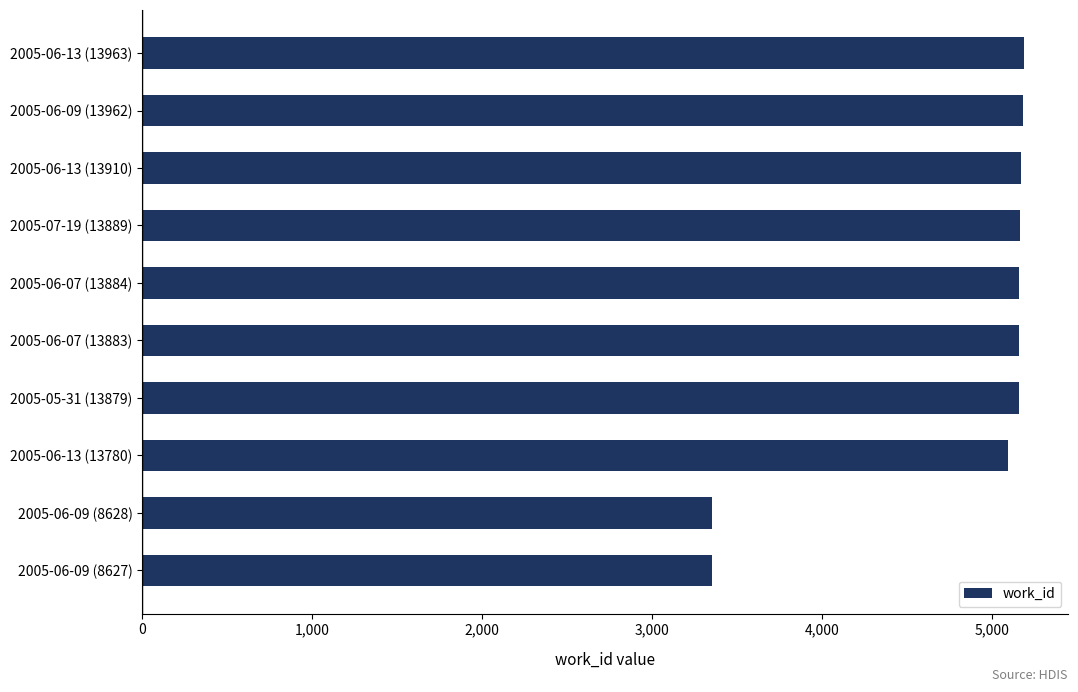

What is the greatest value displayed?

5192